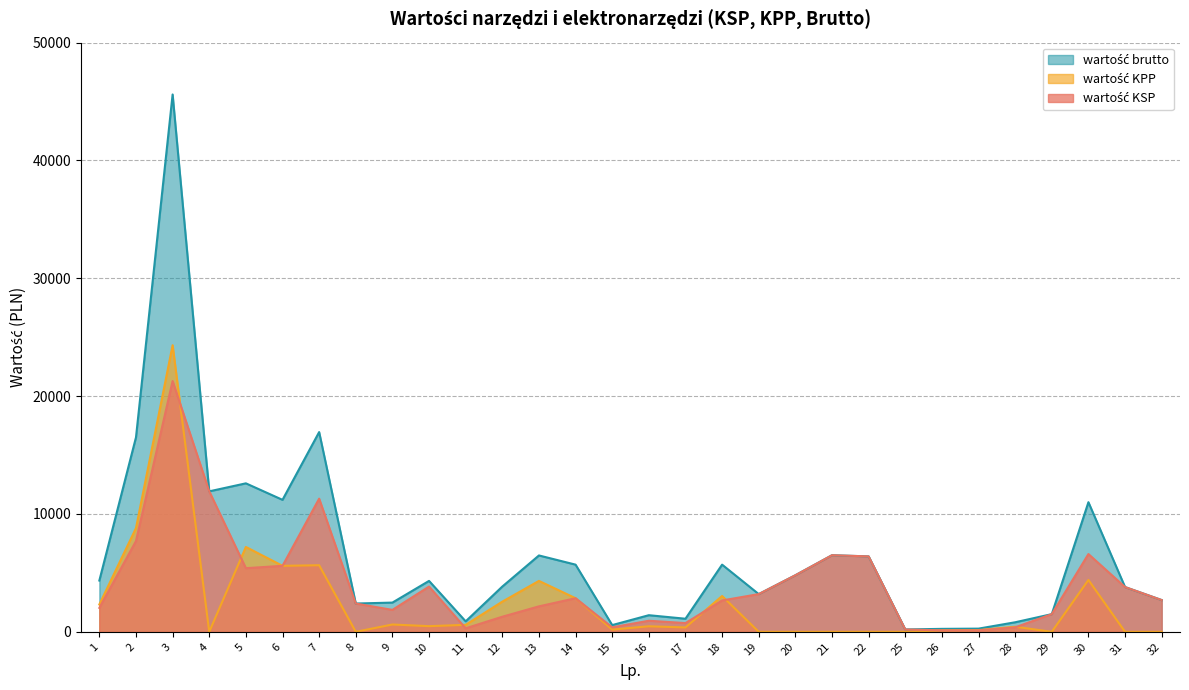

At which label does wartość KSP reach its peak?

3